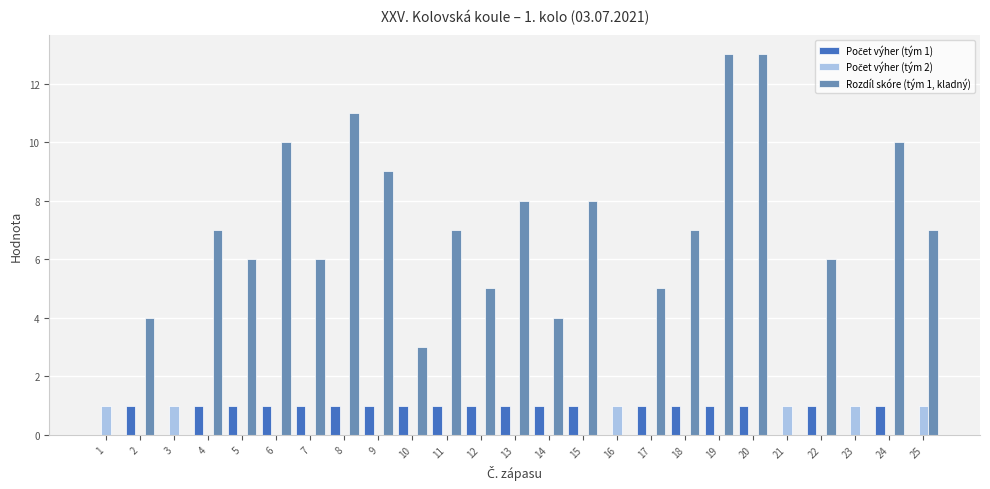

True or false: Rozdíl skóre (tým 1, kladný) has a value of 4 at 22.

False